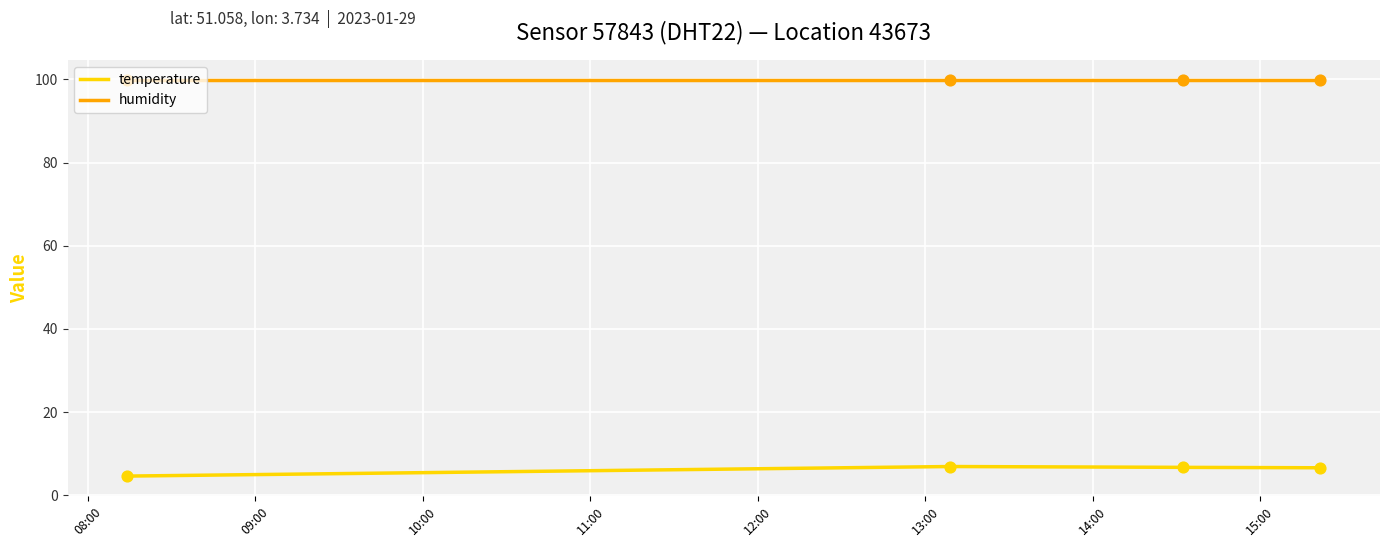

At how many categories does at least one series exceed 94?

4